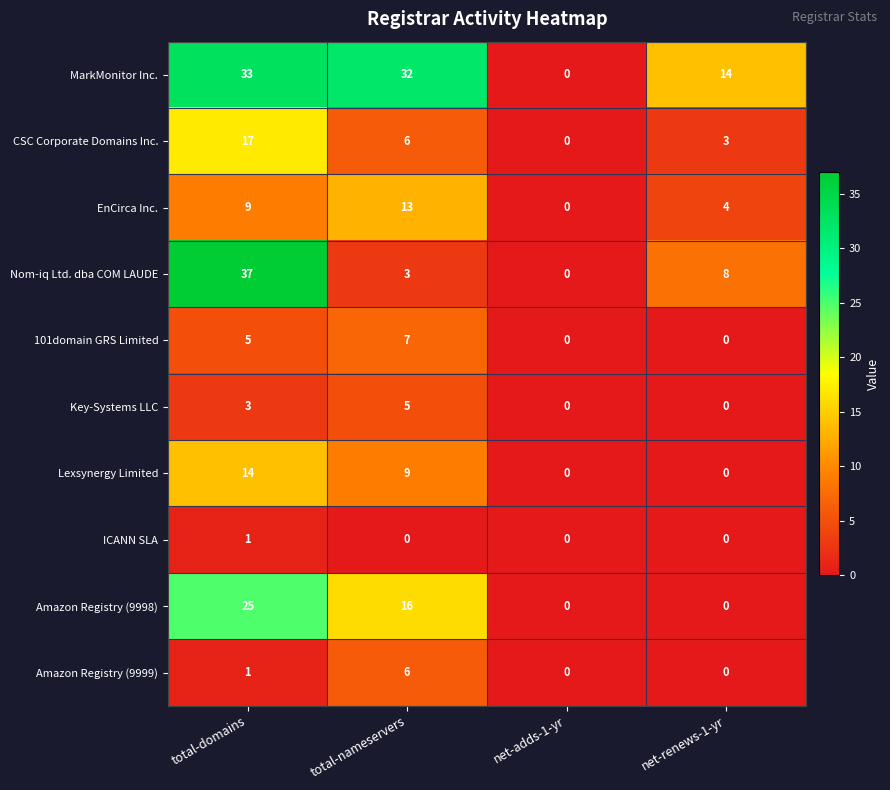

What is the difference between the maximum and minimum values in the Amazon Registry (9999) series?

6